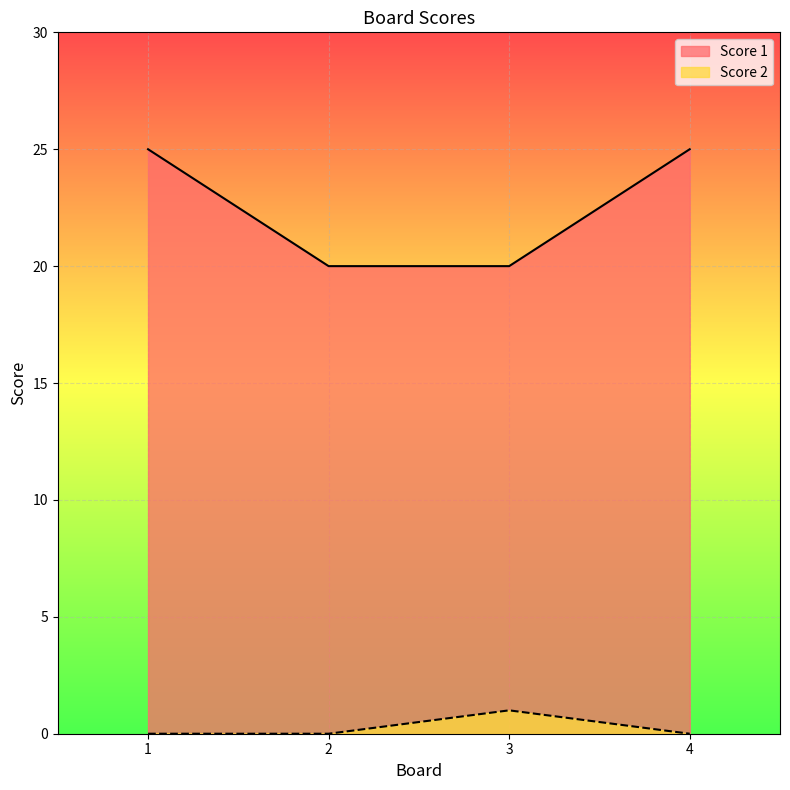

True or false: Score 2 and Score 1 cross at least once.

False